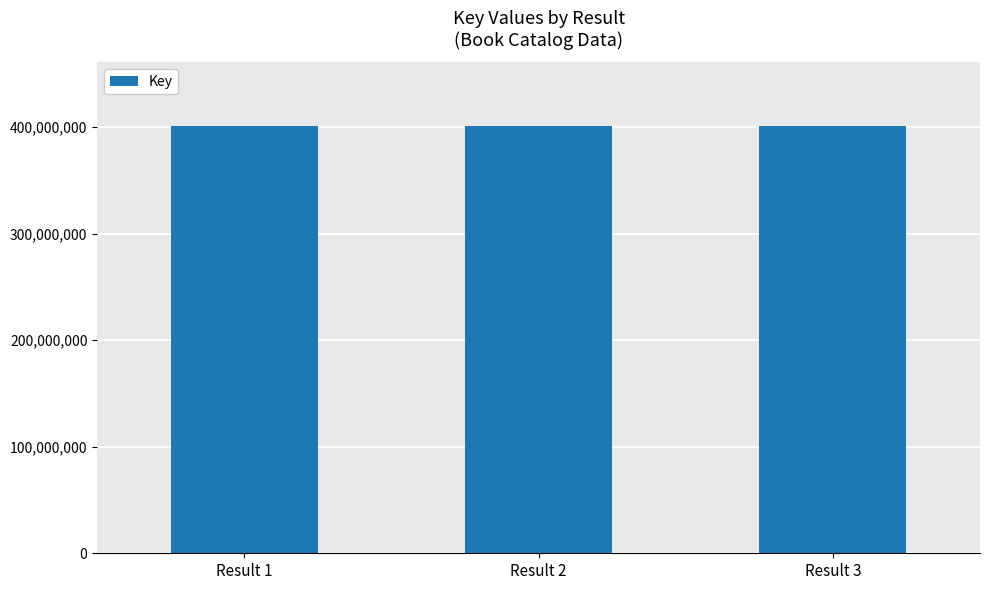

What is the sum of the values at Result 3 and Result 2?

801440611